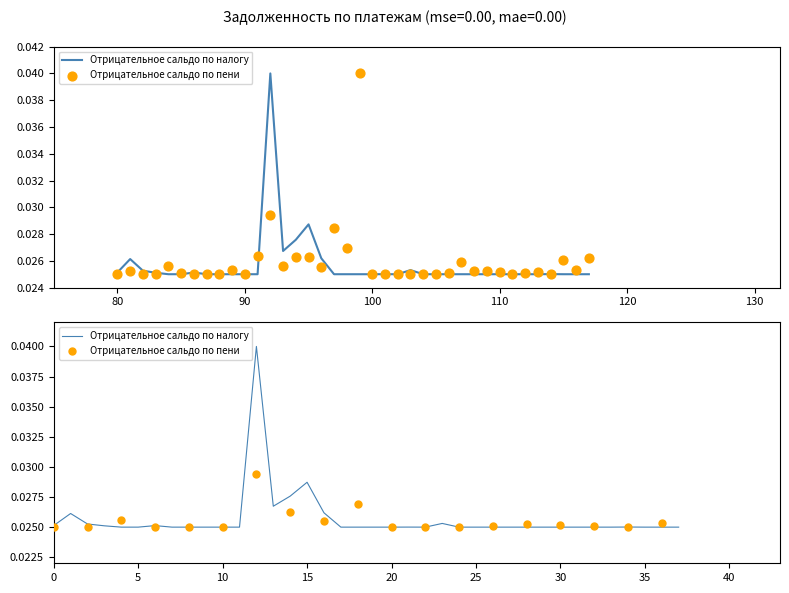

What are all the series names shown in the legend?

Отрицательное сальдо по налогу, Отрицательное сальдо по пени